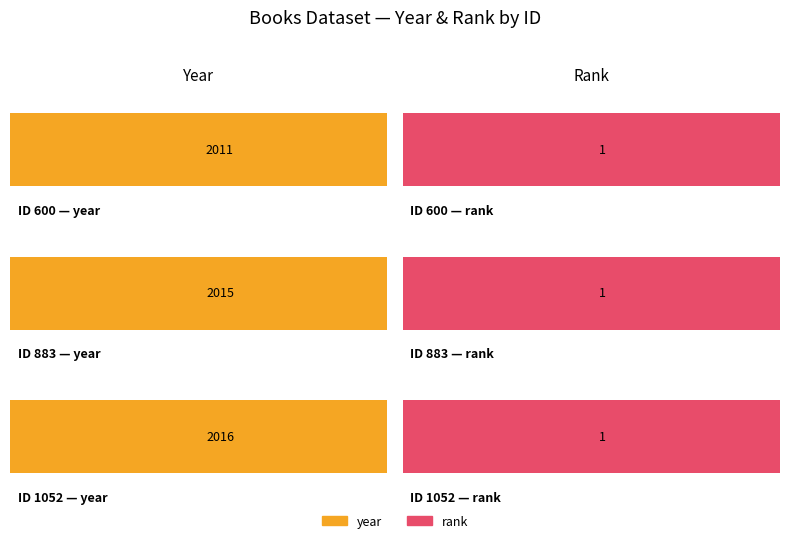

What is the total value across all series at 883?

2016